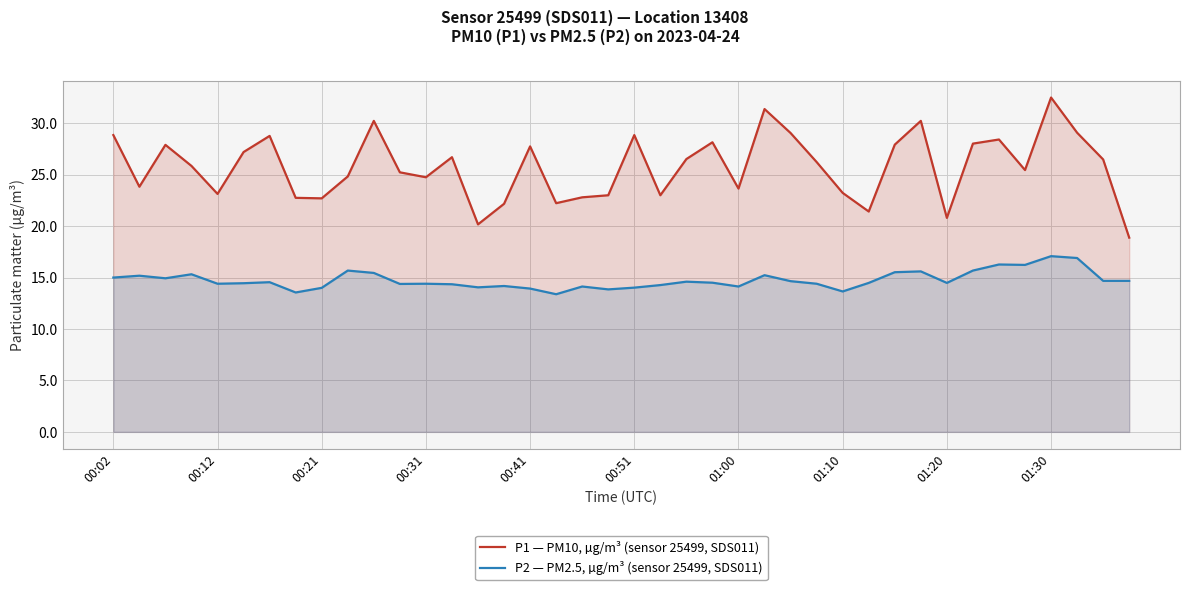

True or false: P2 — PM2.5, µg/m³ (sensor 25499, SDS011) and P1 — PM10, µg/m³ (sensor 25499, SDS011) cross at least once.

False